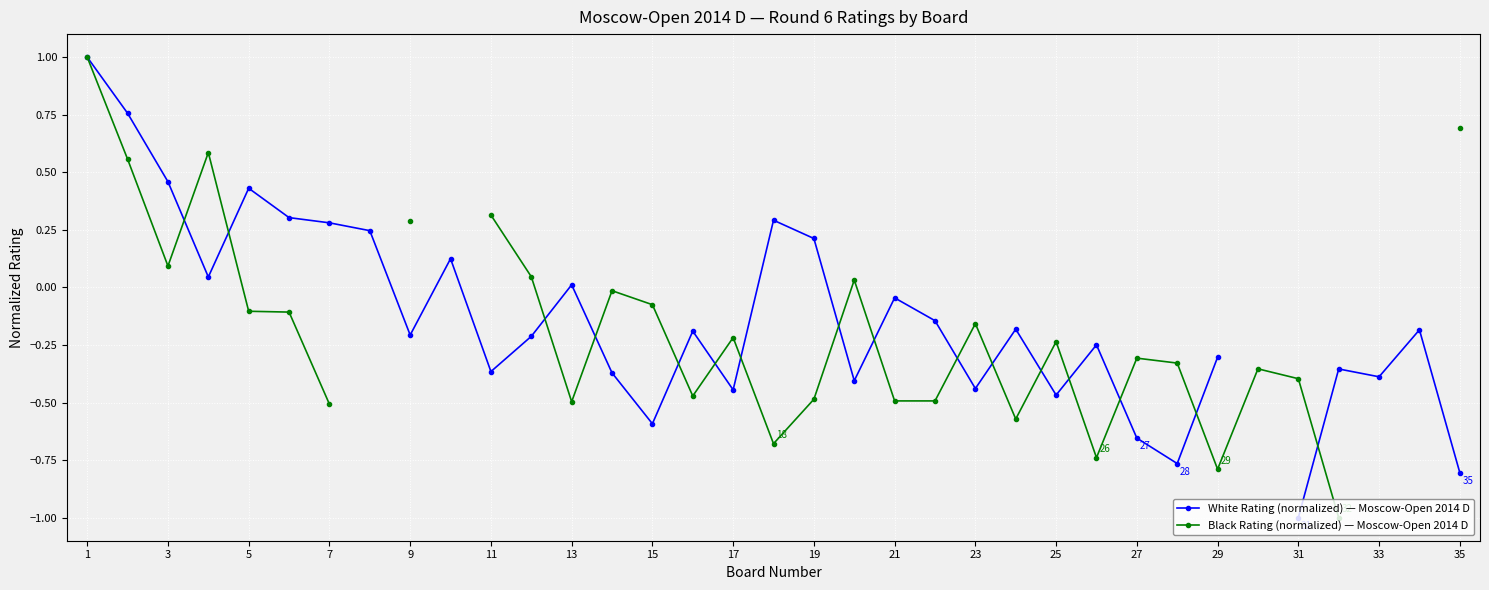

Where does the White Rating (normalized) — Moscow-Open 2014 D series first go above 0?

1